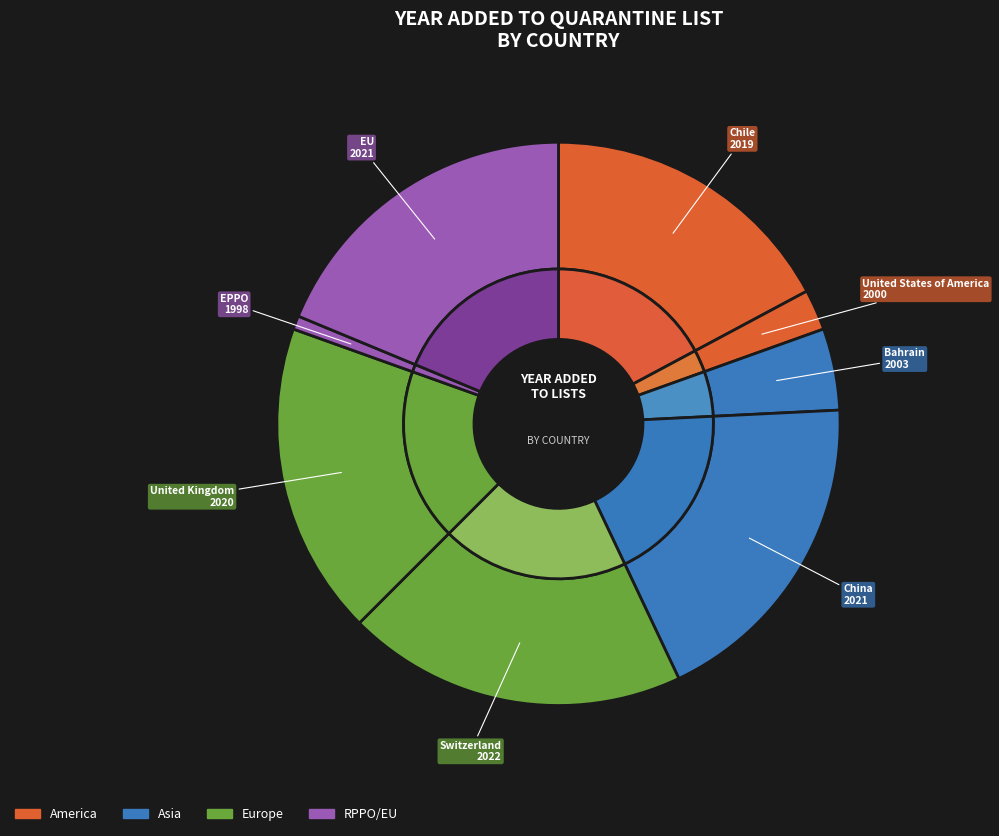

Rank the categories by value from lowest to highest.

EPPO, United States of America, Bahrain, Chile, United Kingdom, China, EU, Switzerland